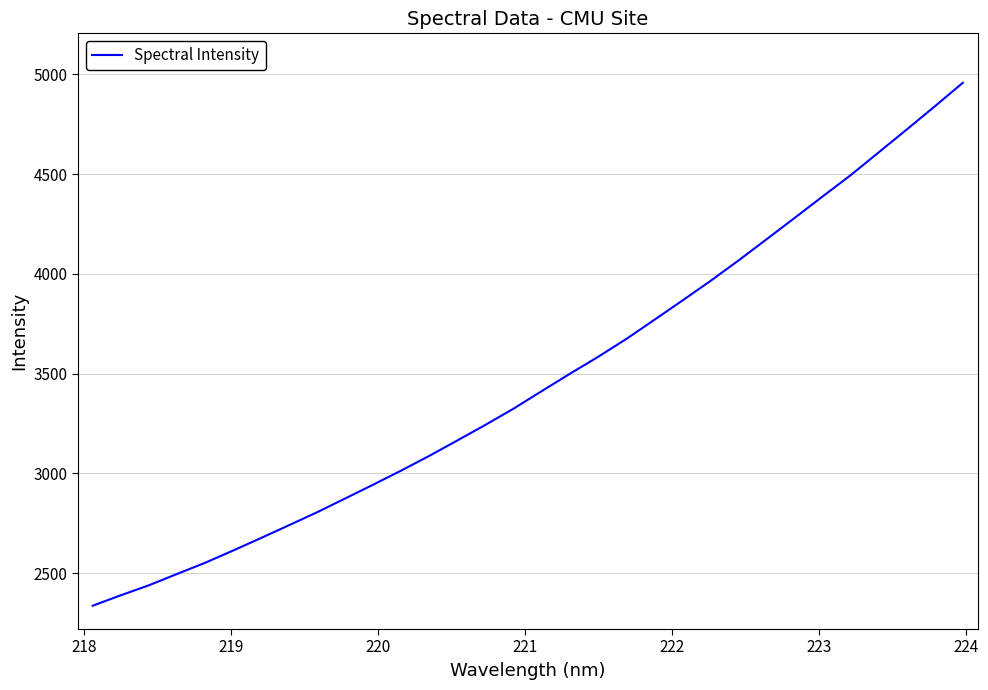

What is the smallest value displayed?

2336.0